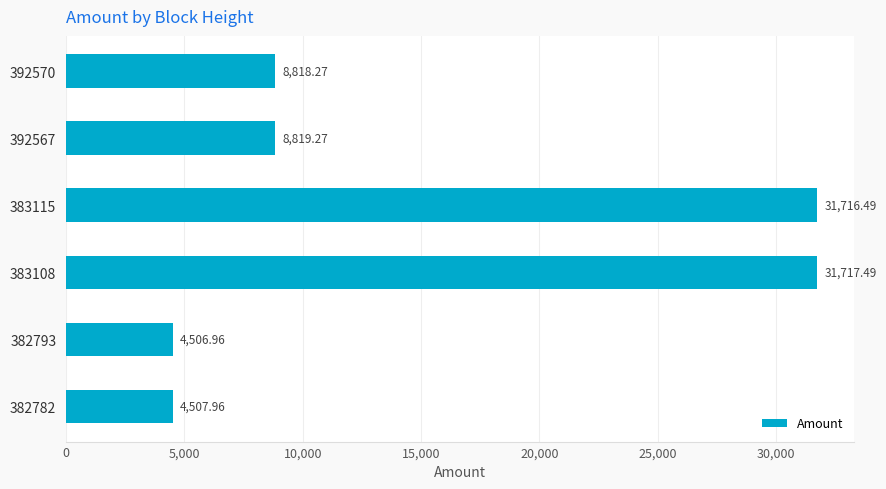

What is the sum of all values?

90086.4